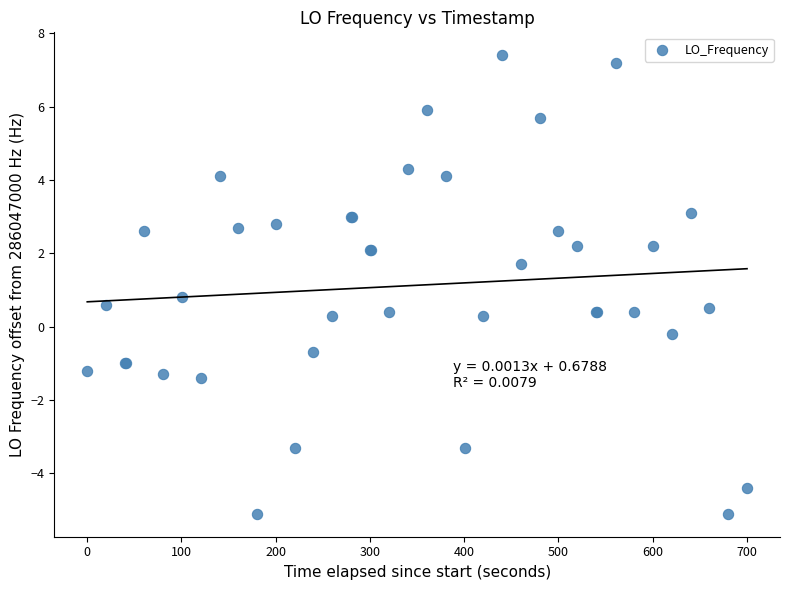

What Y value in the scatter plot is closest to 1?

0.8